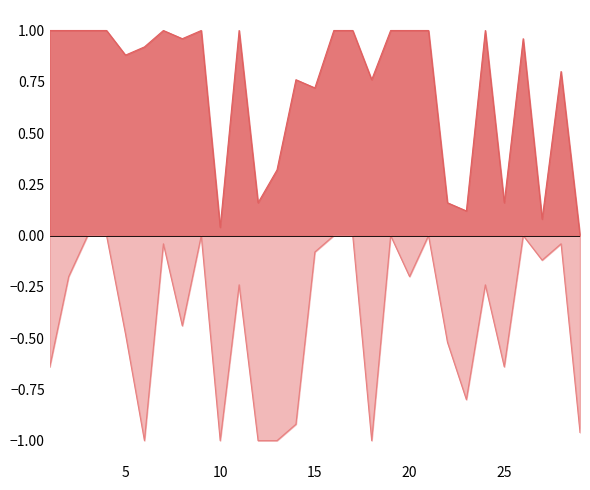

Which series changed the most between 14 and 16?

Score 2